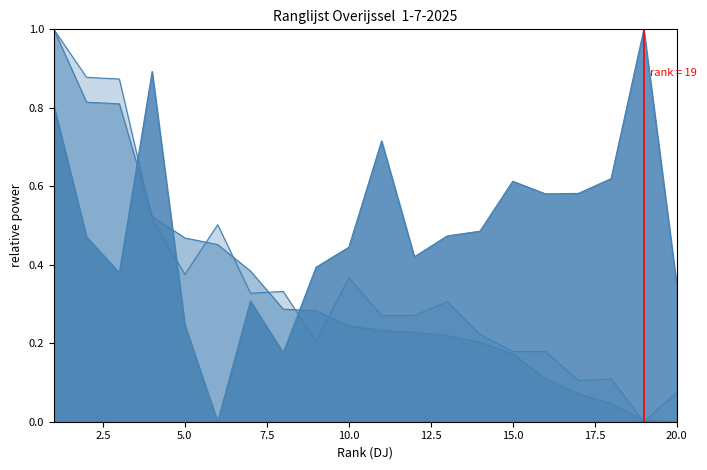

How many values in Rating are above zero?

19